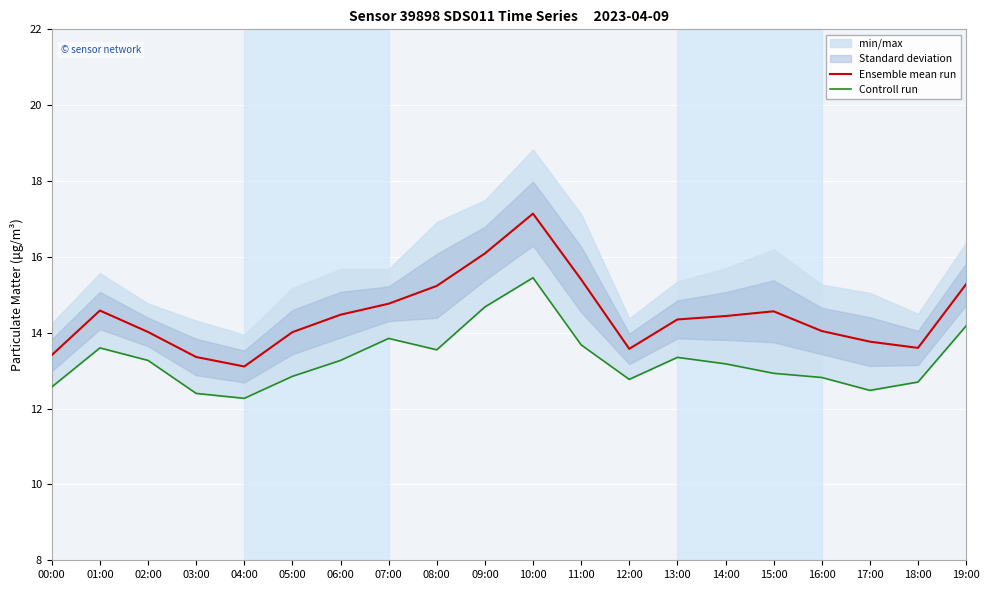

Is this an area chart (filled region under the line)?

No